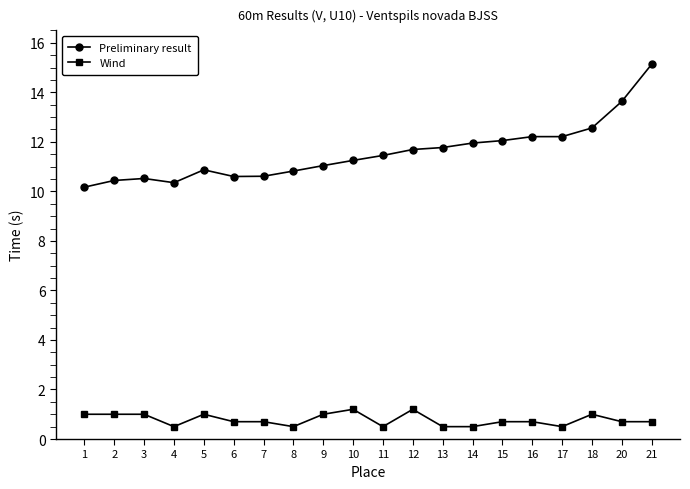

How many distinct data groups are displayed?

2